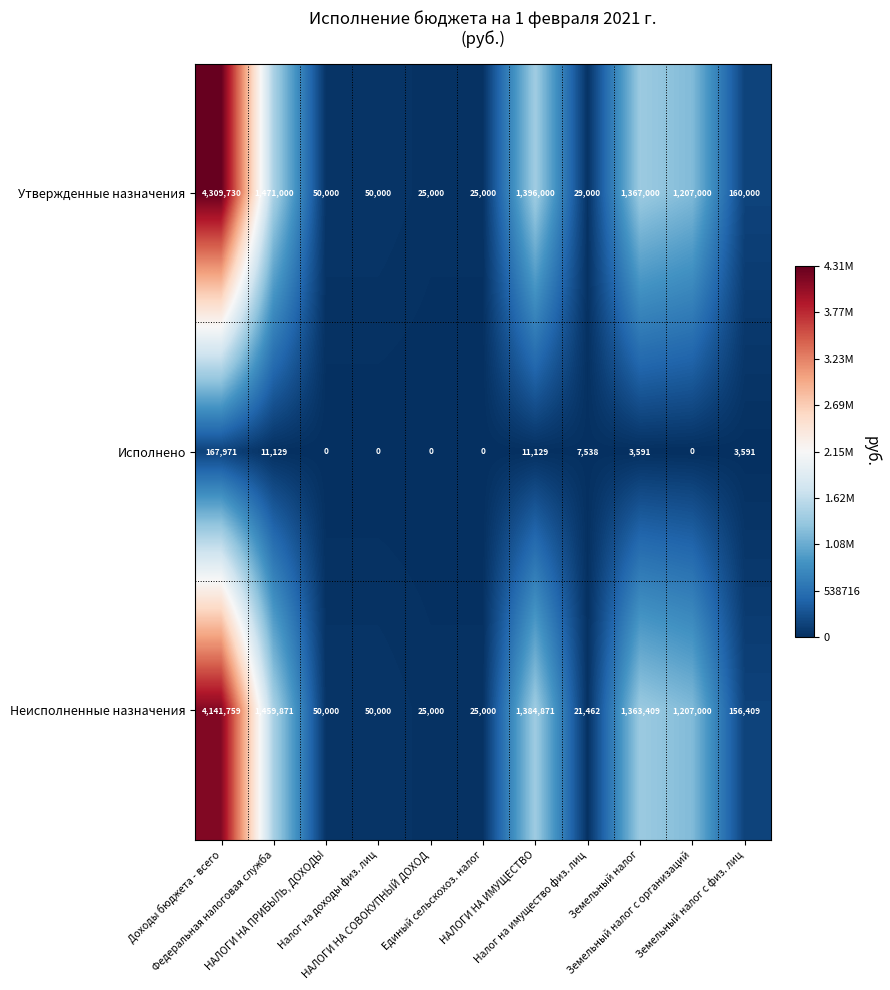

How many categories are shown in the chart?

11